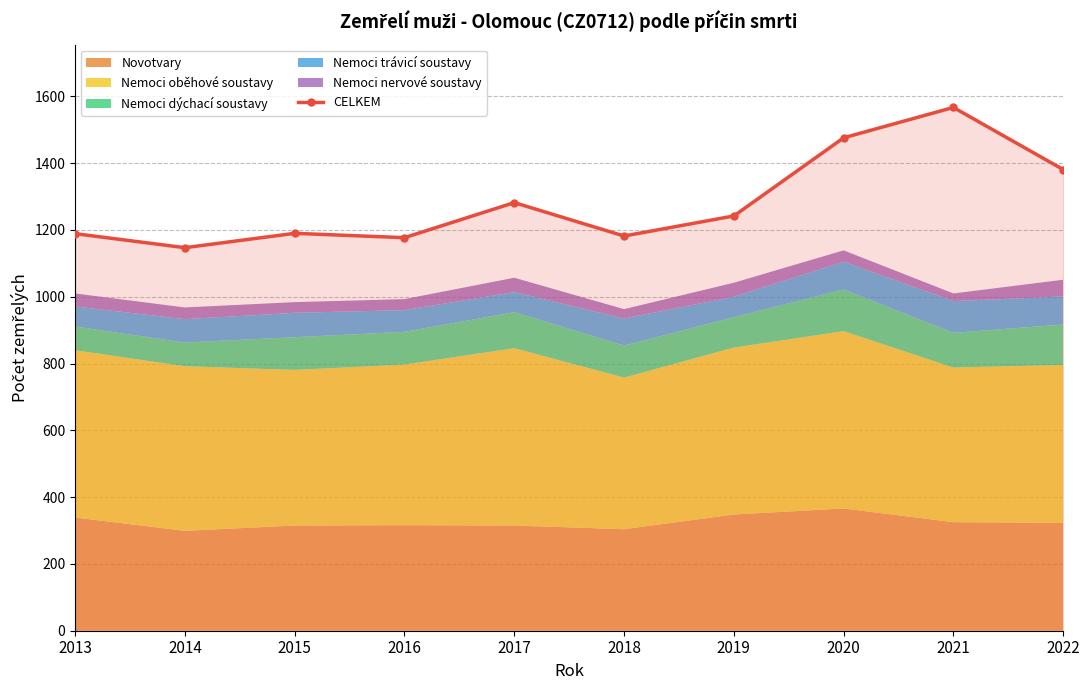

Does the chart display data point markers on the line(s)?

Yes